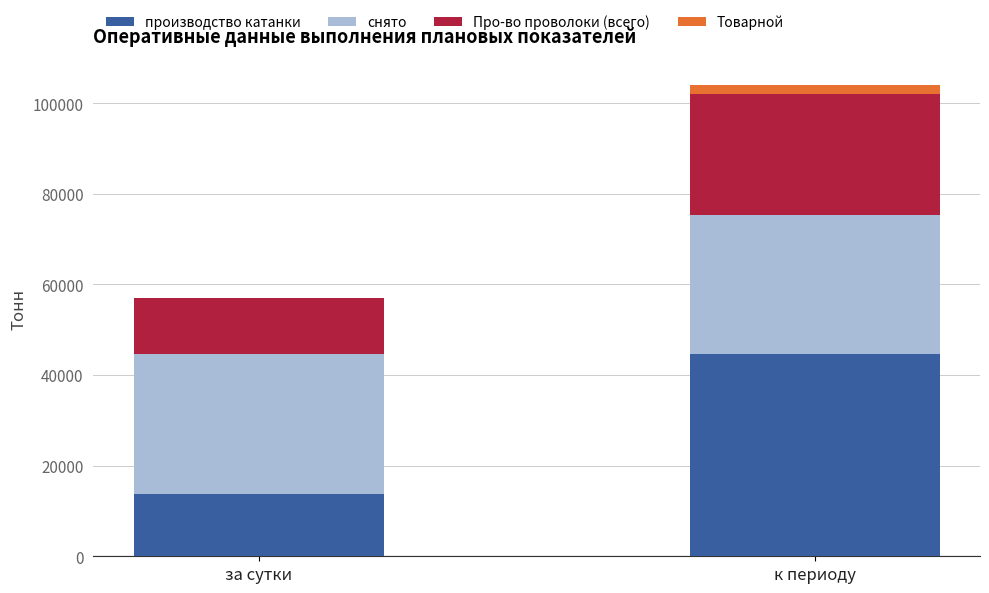

At which label does производство катанки reach its peak?

к периоду